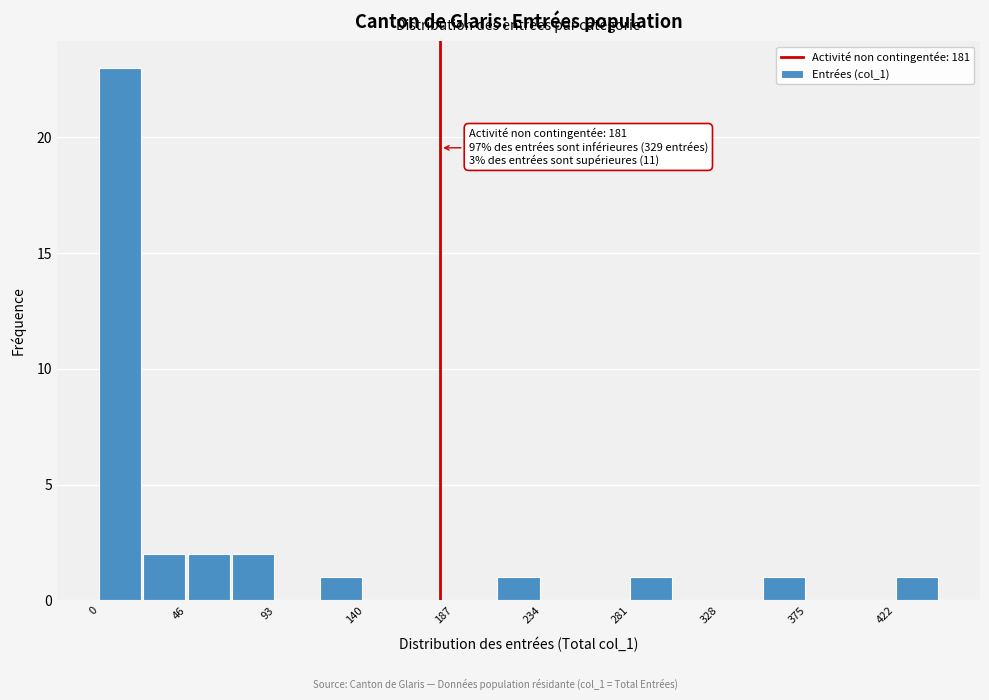

Which range on the x-axis has the tallest bar?

0 to 25